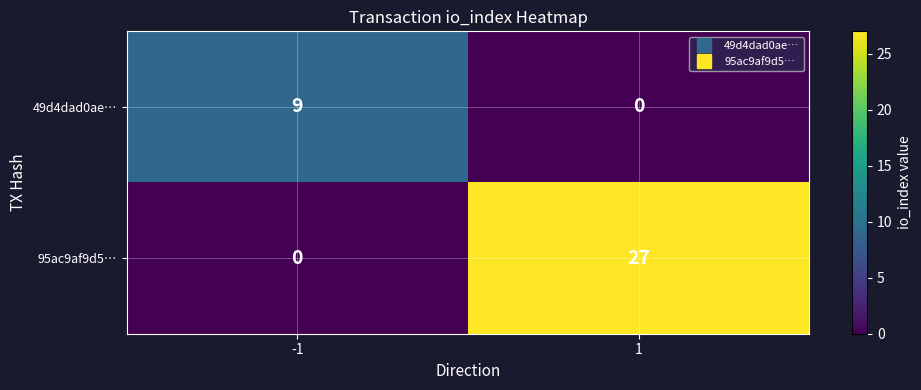

How many data points does each series have?

2